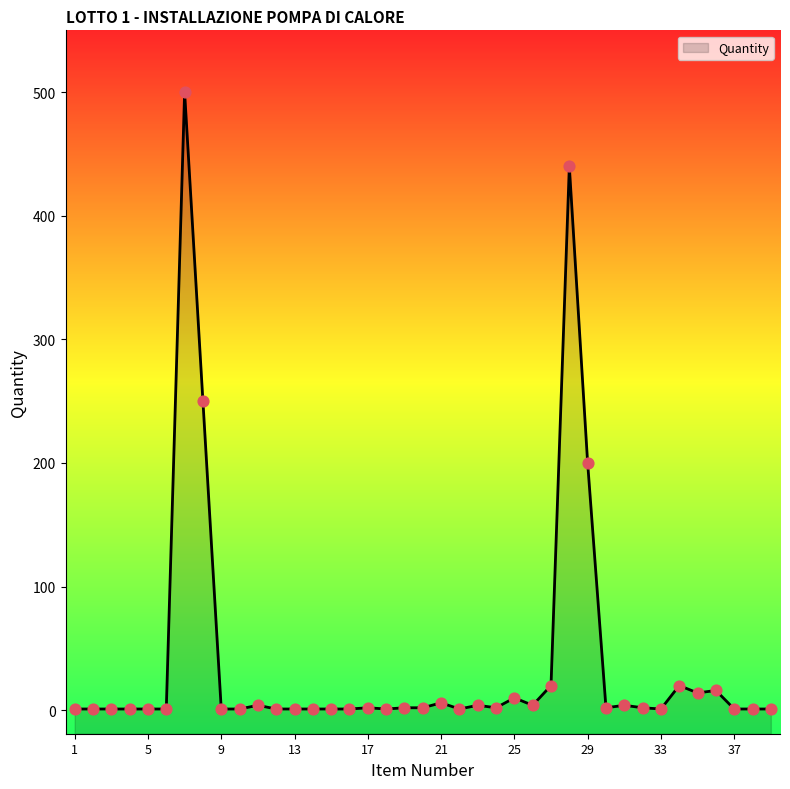

What is the change in value from 7 to 19?

-498